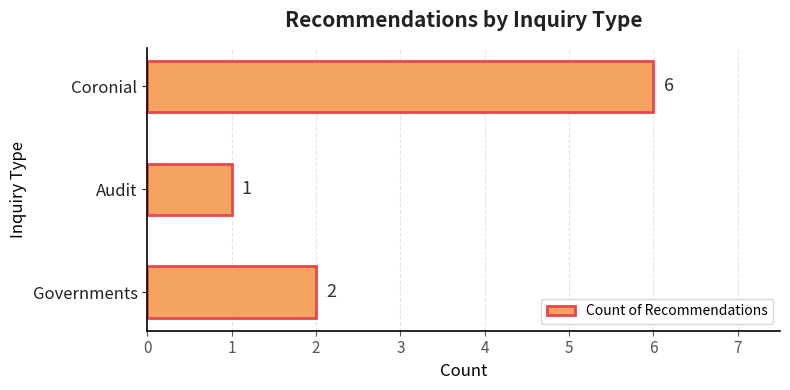

Count the number of data series in this chart.

1